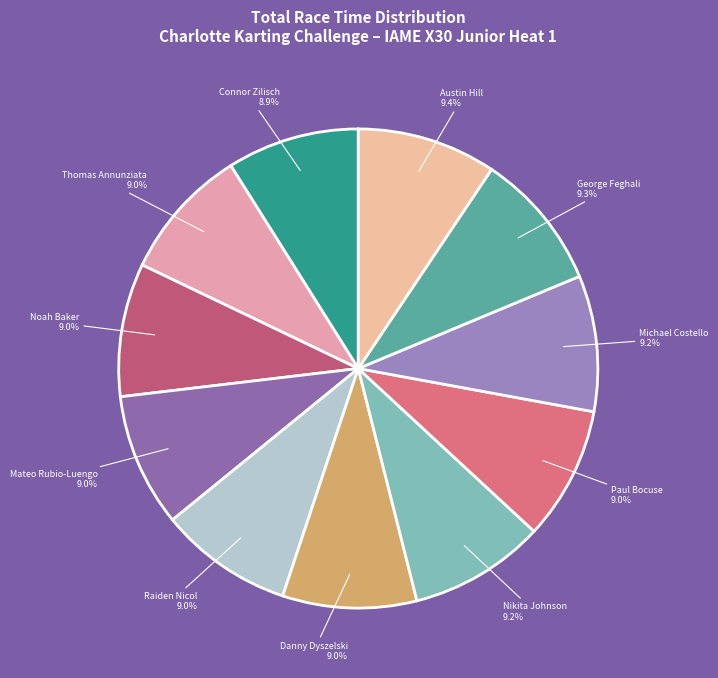

To the nearest percent, what percentage of the pie is Thomas Annunziata?

9%